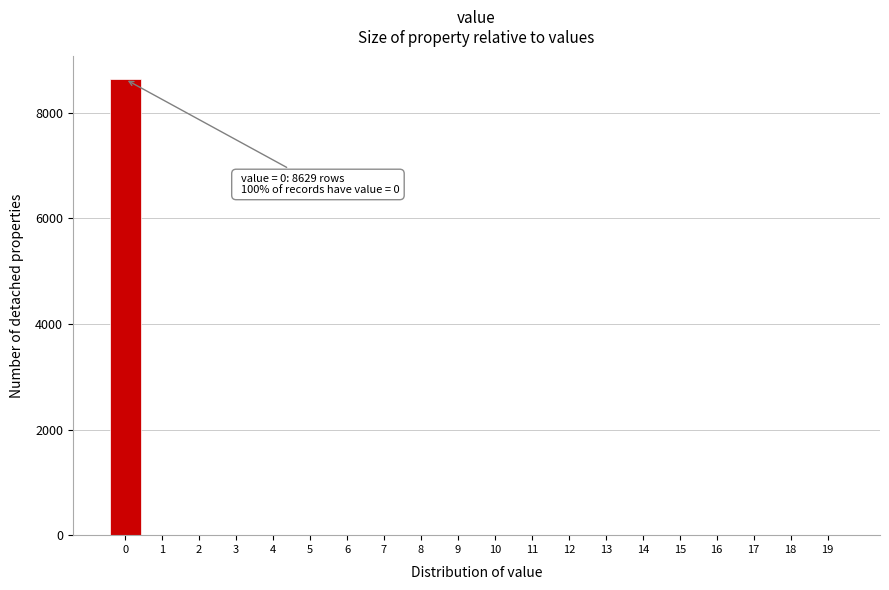

Reading left to right, extract all data points from this chart.

0=8629	1=0	2=0	3=0	4=0	5=0	6=0	7=0	8=0	9=0	10=0	11=0	12=0	13=0	14=0	15=0	16=0	17=0	18=0	19=0